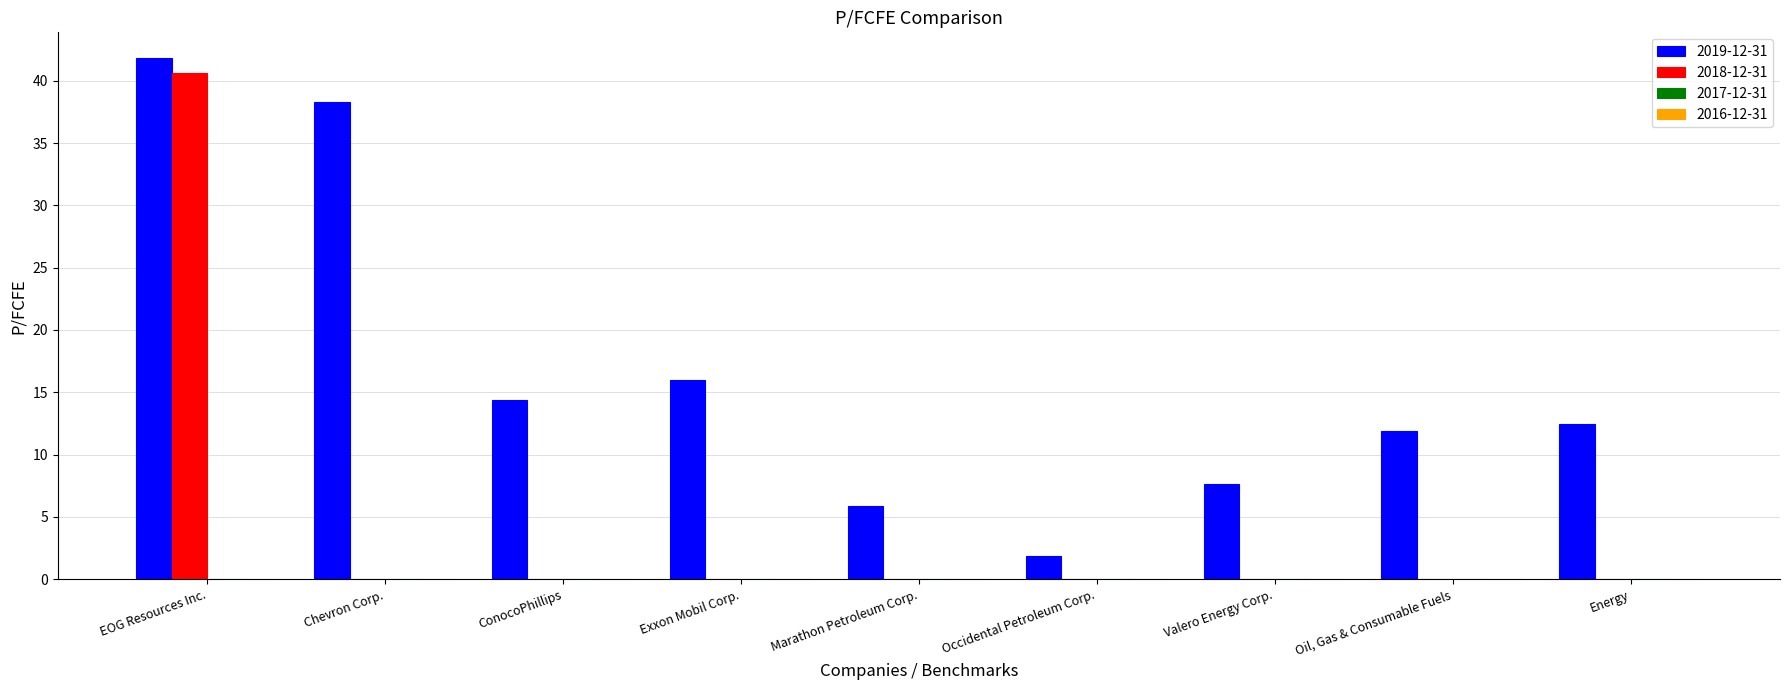

Between Occidental Petroleum Corp. and Valero Energy Corp., which series saw the biggest shift?

2019-12-31